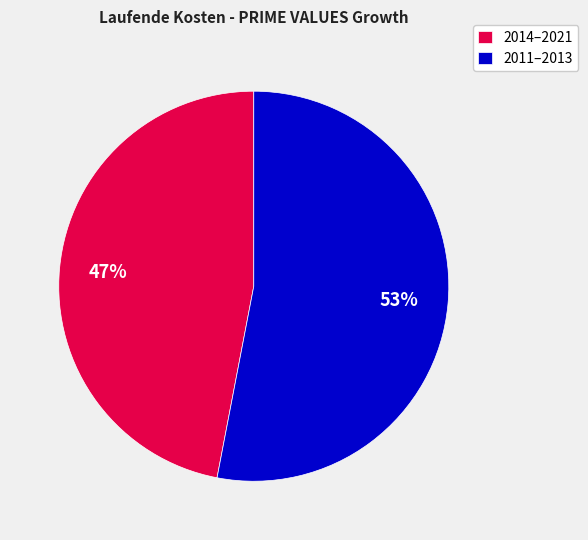

To the nearest percent, what is the difference between the largest and smallest slice percentages?

6%